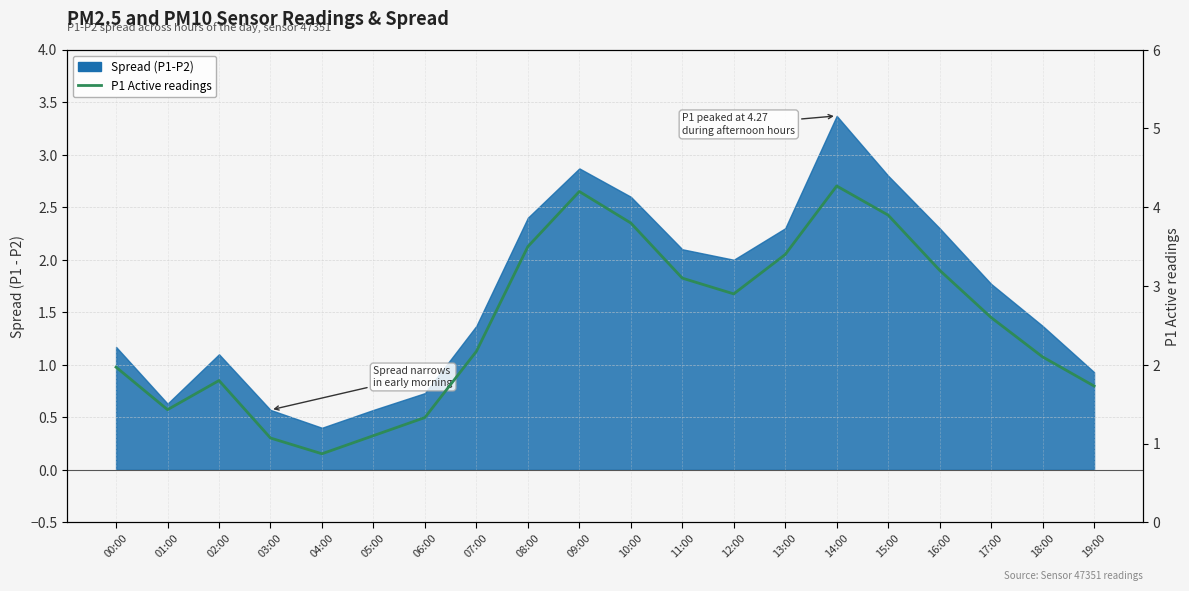

Reading left to right, what are all the values shown in this chart?

00:00=2.0	01:00=1.4	02:00=1.8	03:00=1.1	04:00=0.9	05:00=1.1	06:00=1.3	07:00=2.2	08:00=3.5	09:00=4.2	10:00=3.8	11:00=3.1	12:00=2.9	13:00=3.4	14:00=4.3	15:00=3.9	16:00=3.2	17:00=2.6	18:00=2.1	19:00=1.7